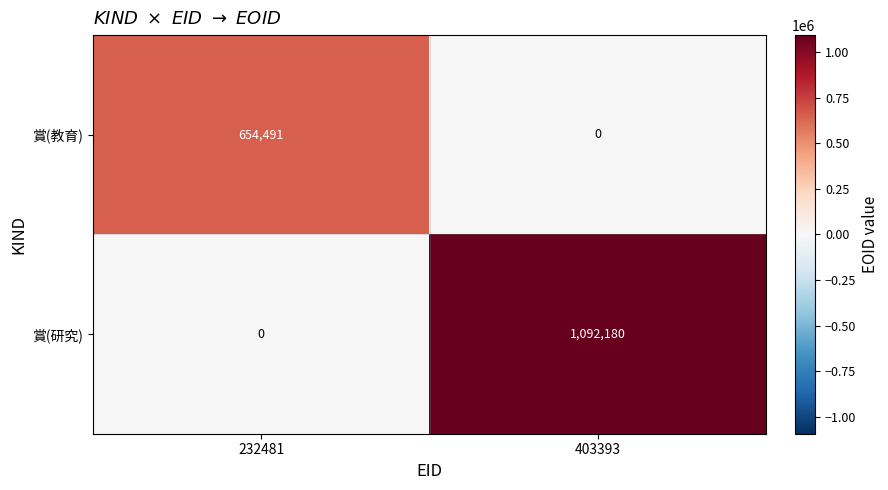

Is it true that 賞(研究) equals -364257 at 232481?

False